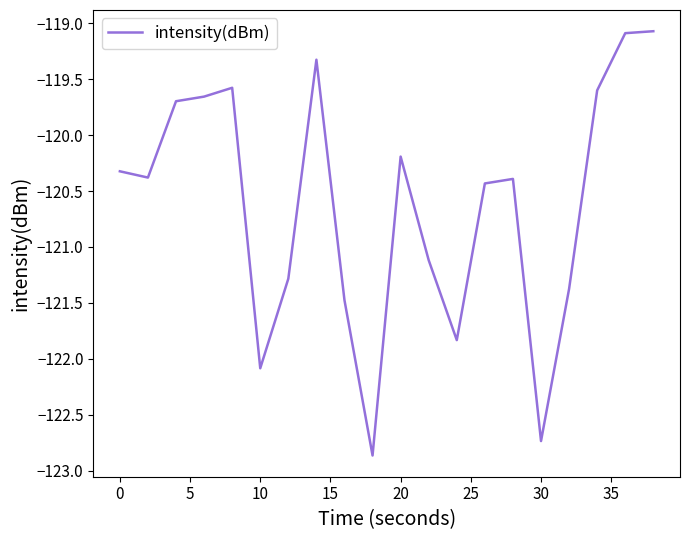

What is the minimum value shown in the chart?

-122.9